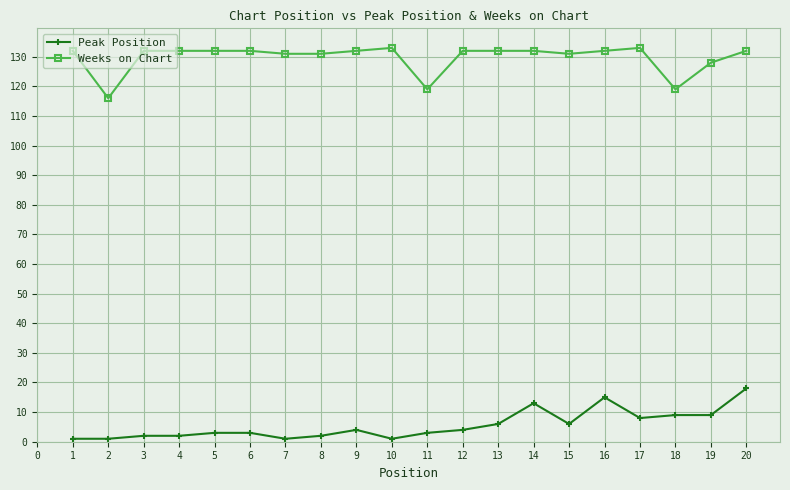

The Weeks on Chart series shows 91 at 7. True or false?

False